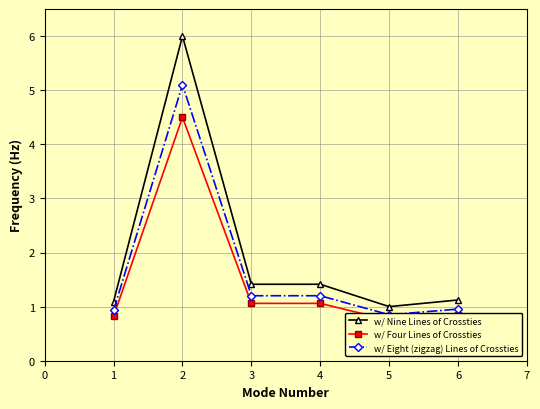

What is the value of the w/ Nine Lines of Crossties point at the 5th from the left?

1.0